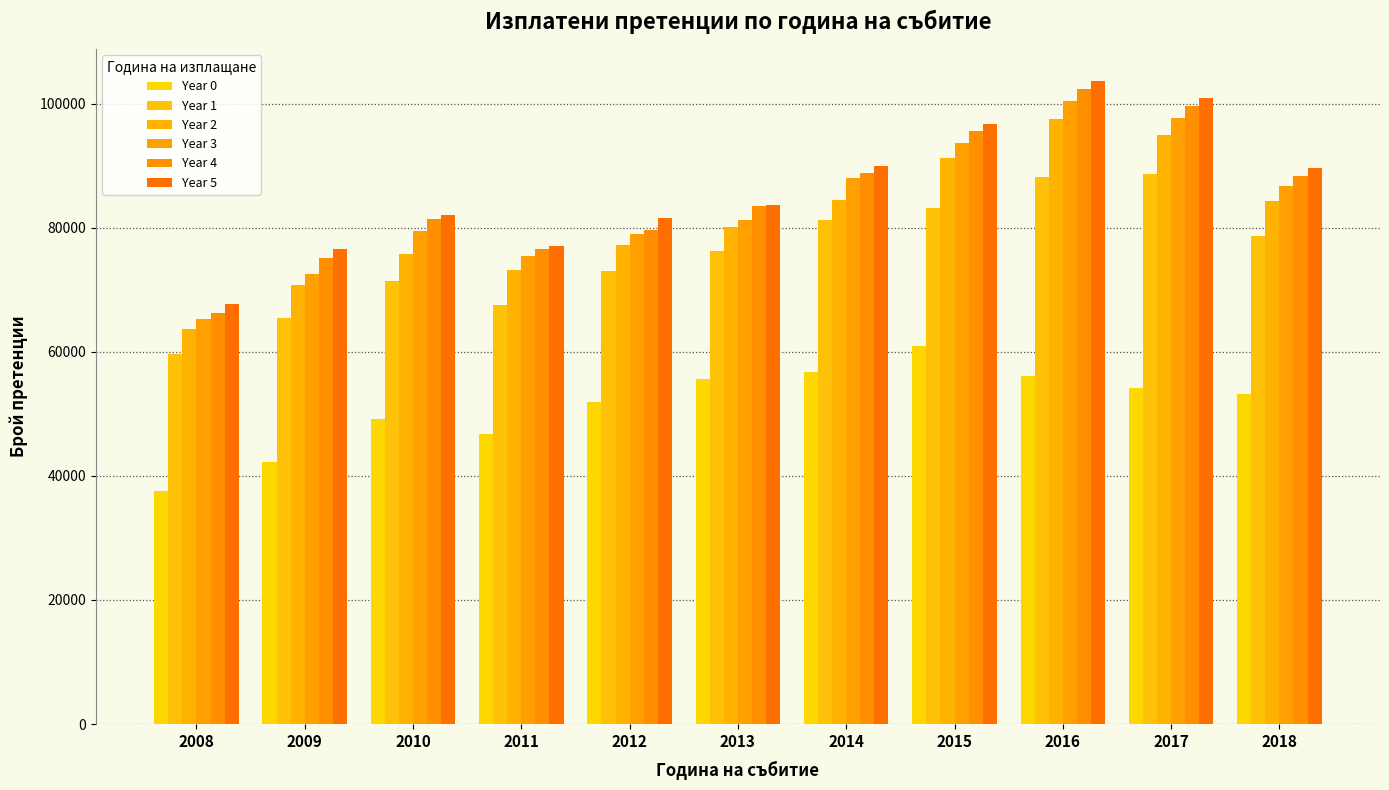

What is the maximum value for Year 1?

88591.4